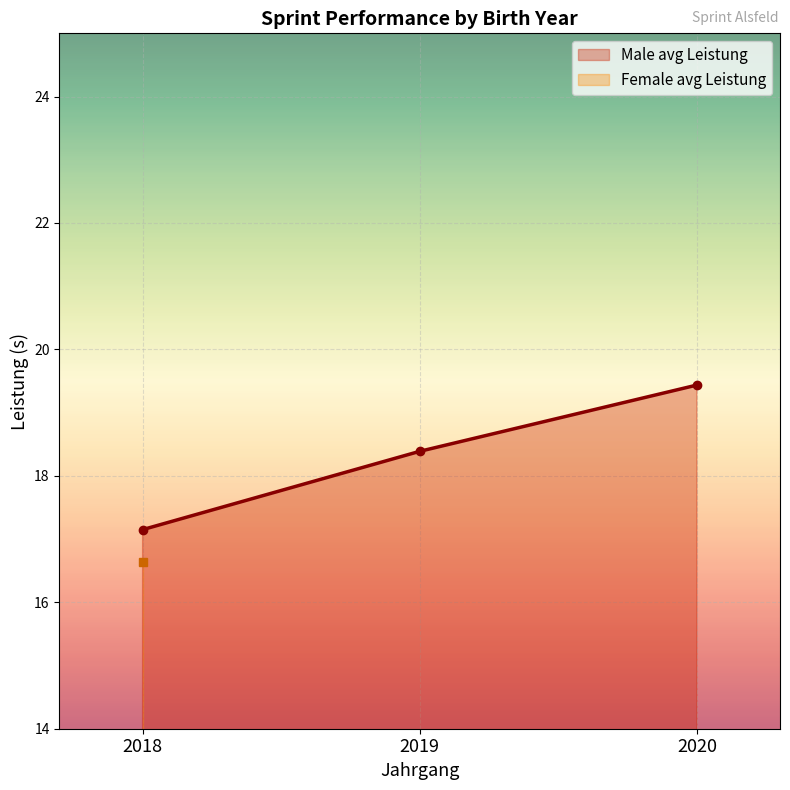

Which series changed the most between 2018 and 2020?

Male avg Leistung